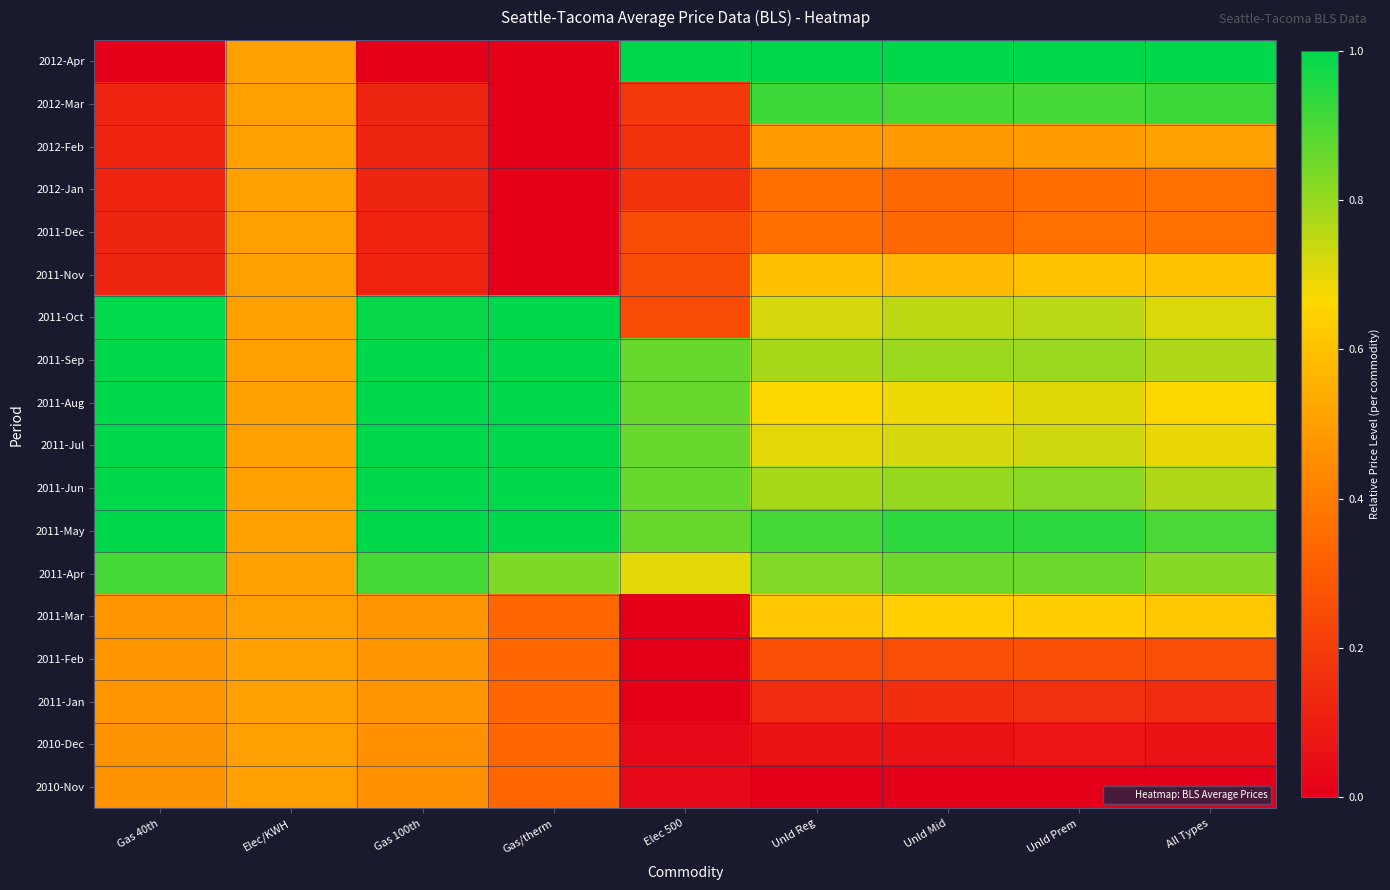

How many categories are shown in the chart?

9